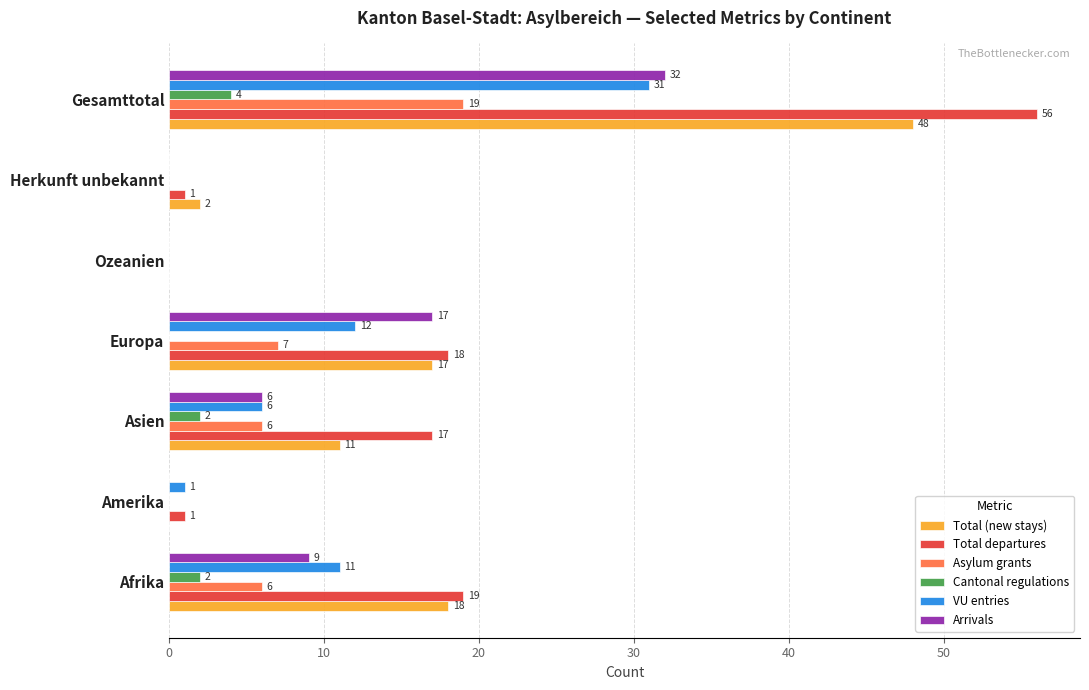

What is the approximate value of Arrivals at Asien?

6